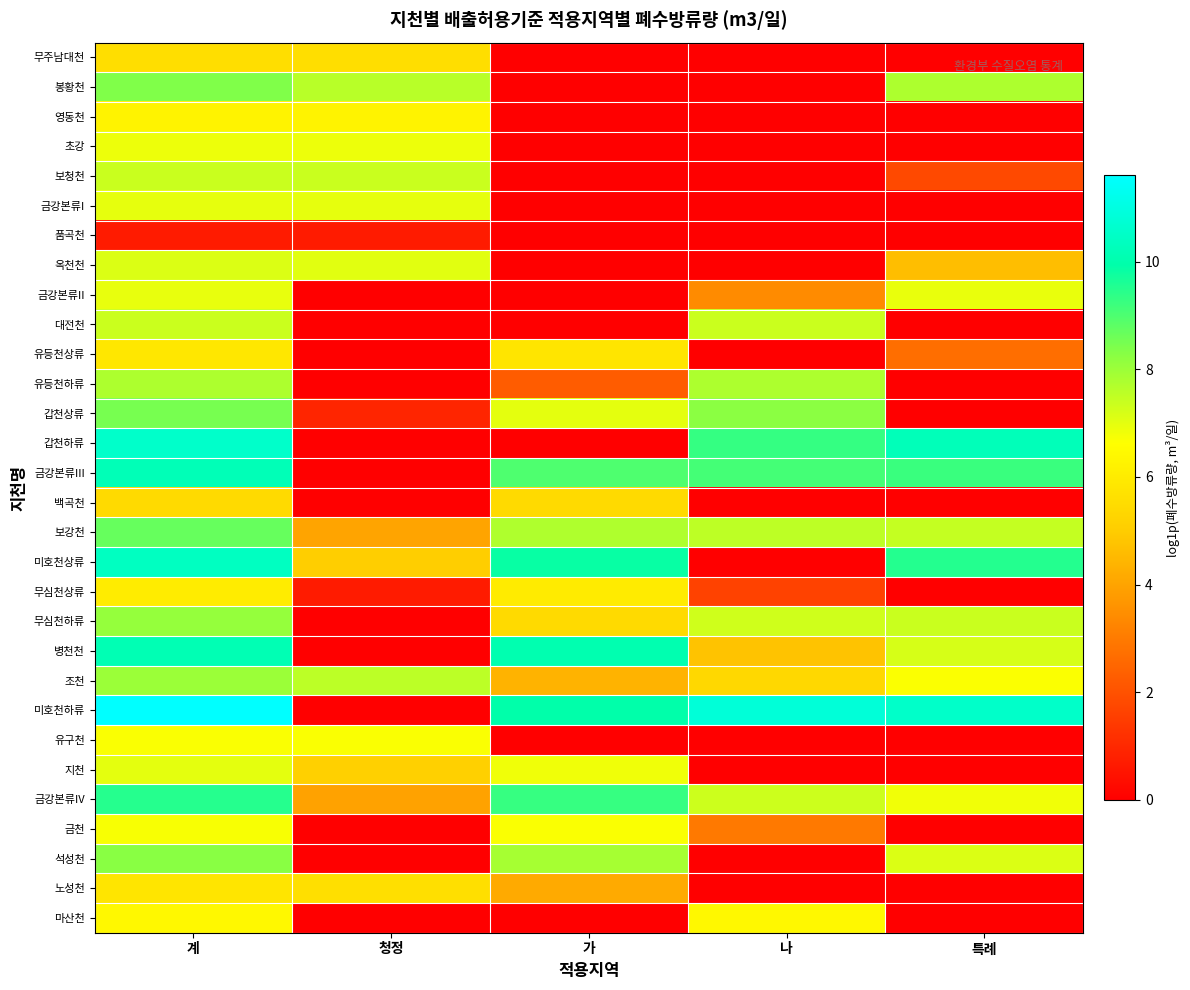

Which has a higher value, 계 or 나?

계